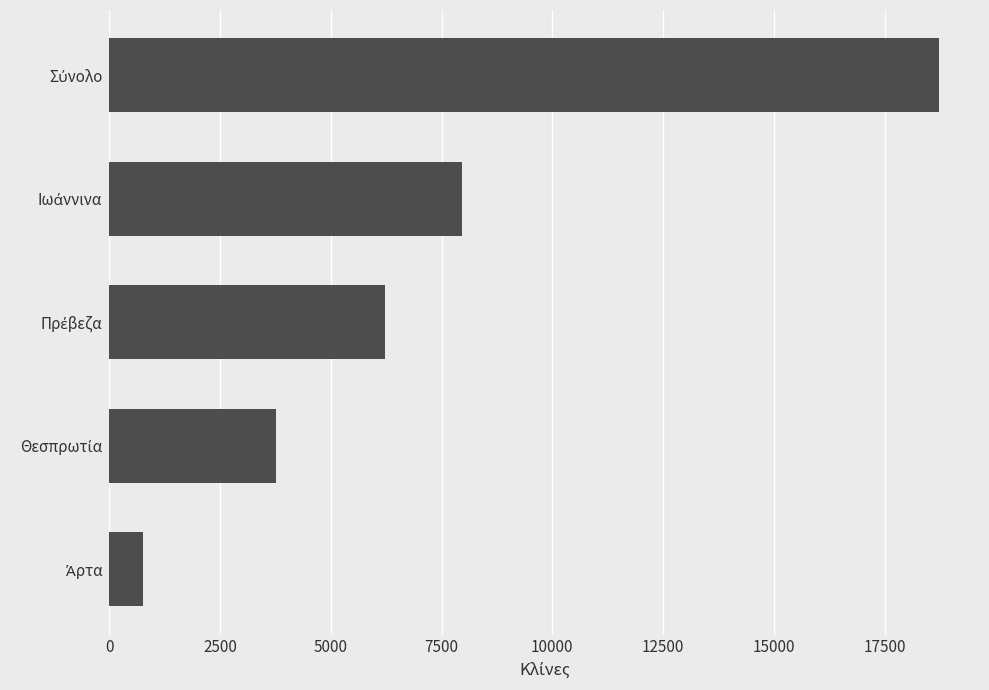

What is the smallest value displayed?

758